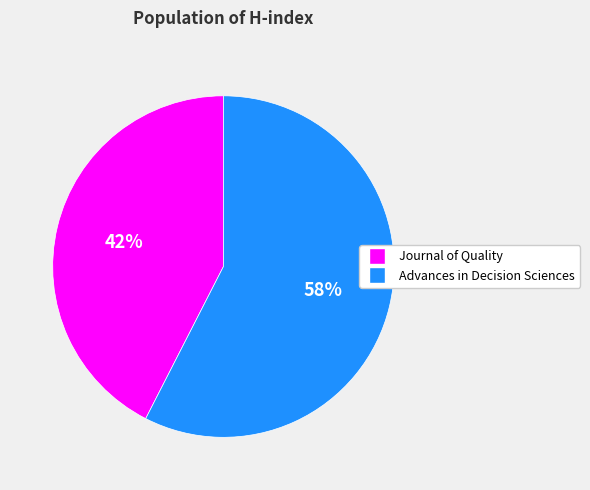

What percentage is the Journal of Quality slice, to the nearest percent?

42%